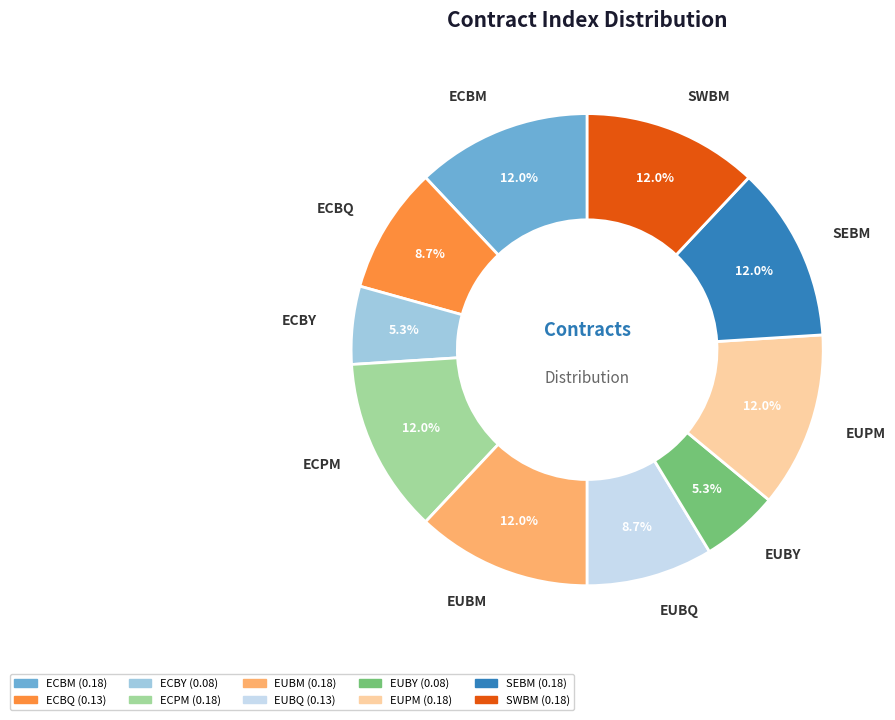

How many slices are in this pie chart?

10